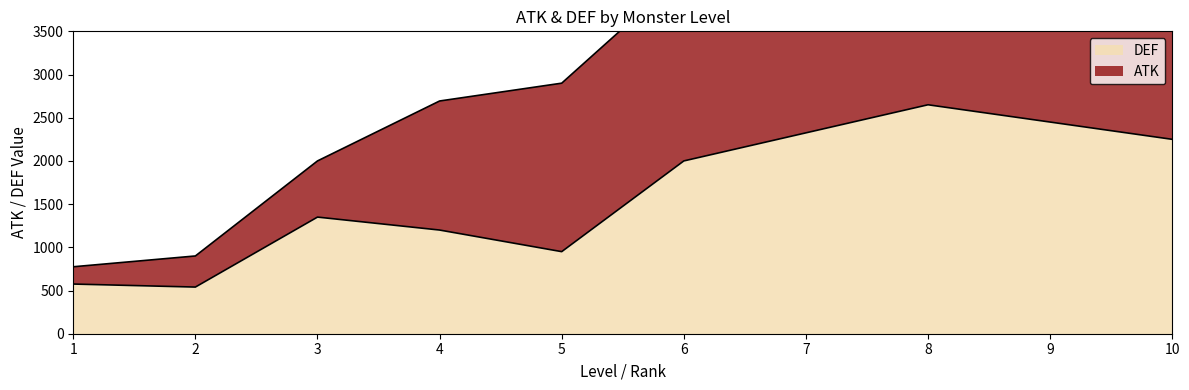

Where is ATK nearest to the value 1500?

4